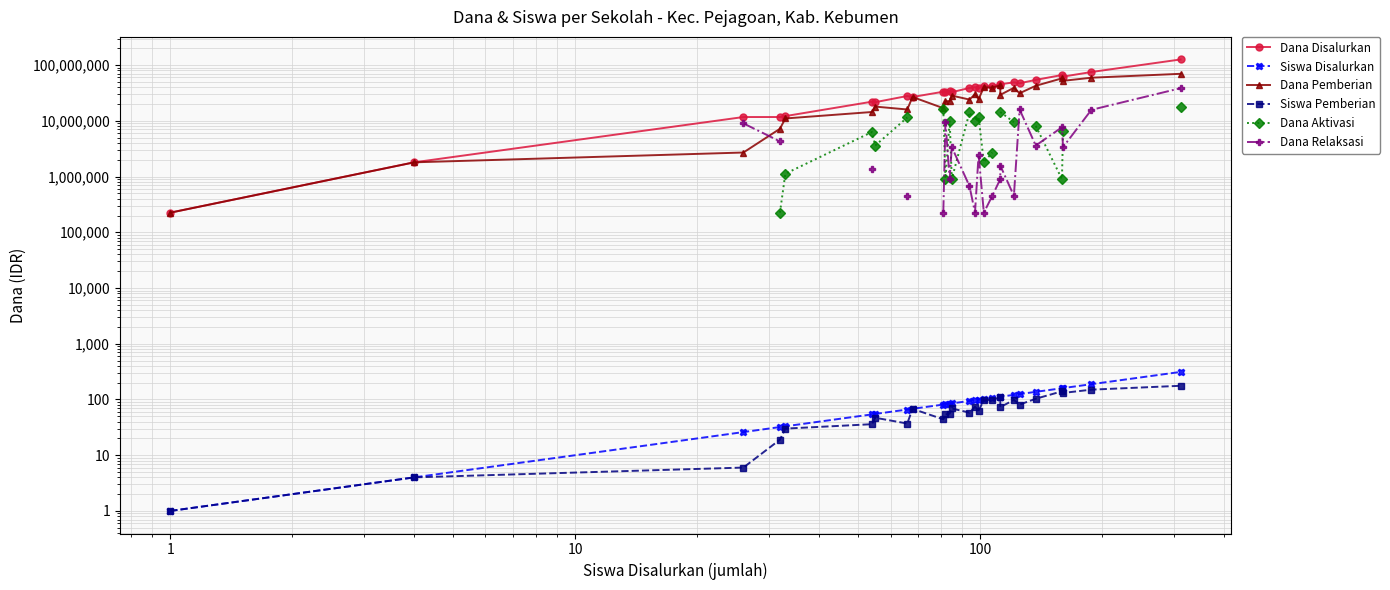

Which series has the largest range (max minus min)?

Dana Disalurkan